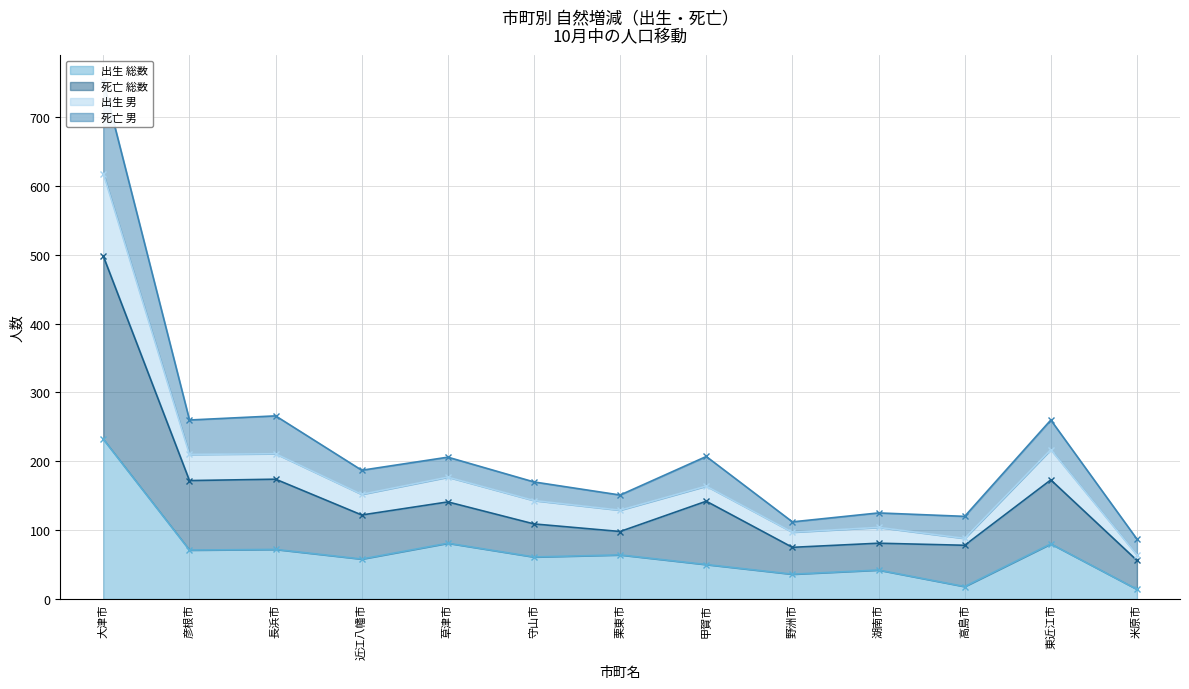

Between 野洲市 and 甲賀市, which is larger?

甲賀市